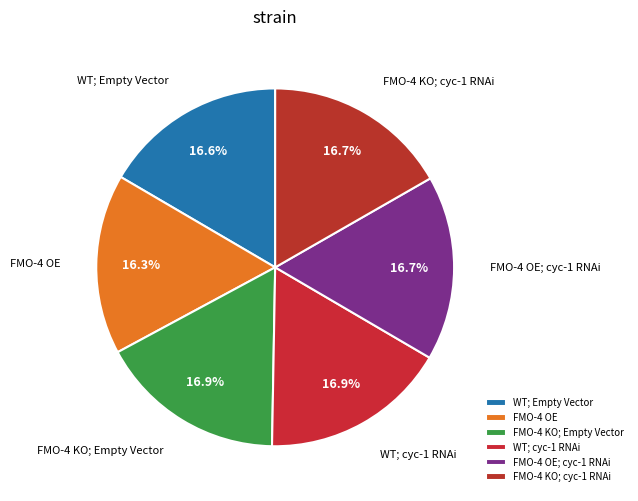

Combined, do FMO-4 KO; cyc-1 RNAi and WT; Empty Vector account for over 50%?

No